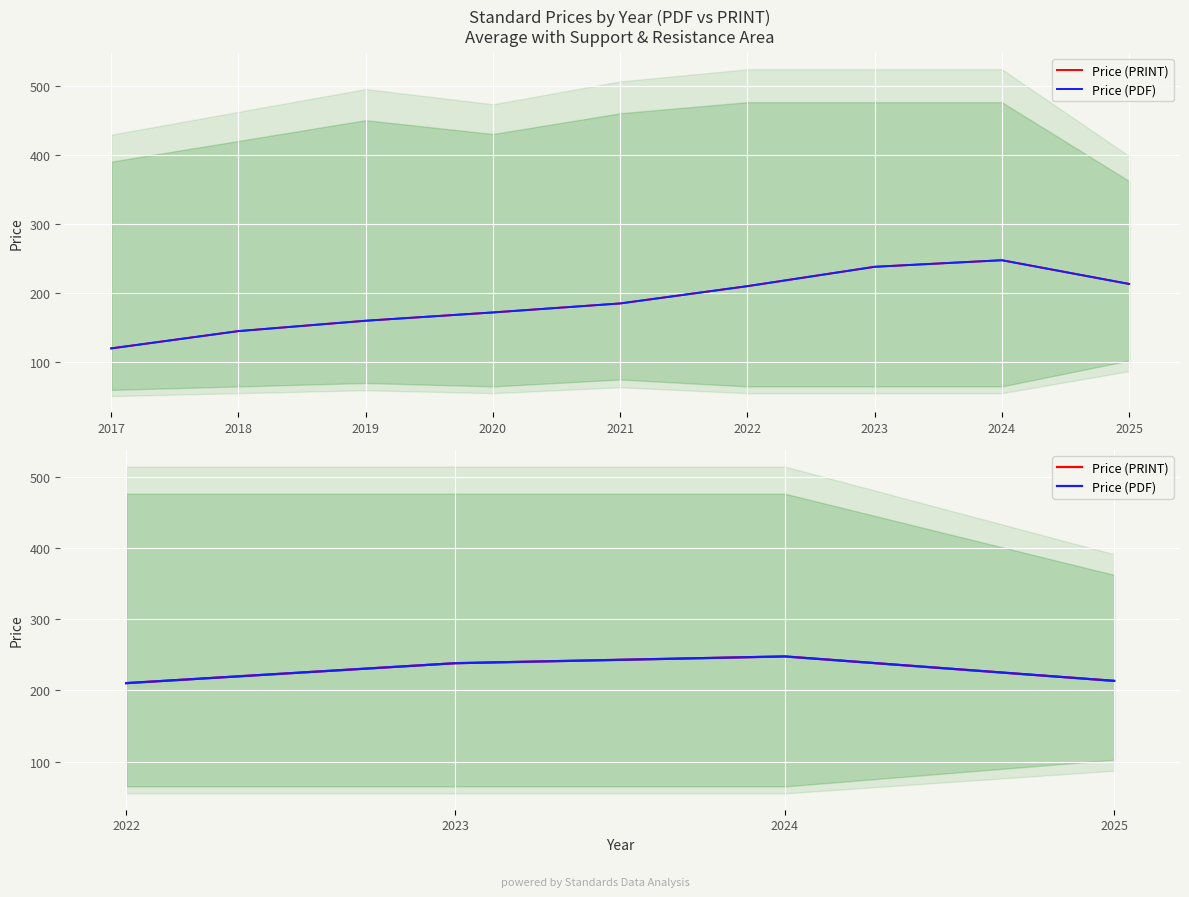

Which series has the largest total across all categories?

Price (PRINT)